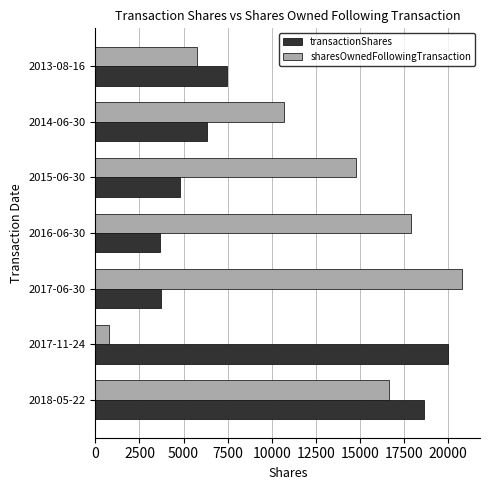

What is the difference between the sharesOwnedFollowingTransaction values at 2014-06-30 and 2015-06-30?

4099